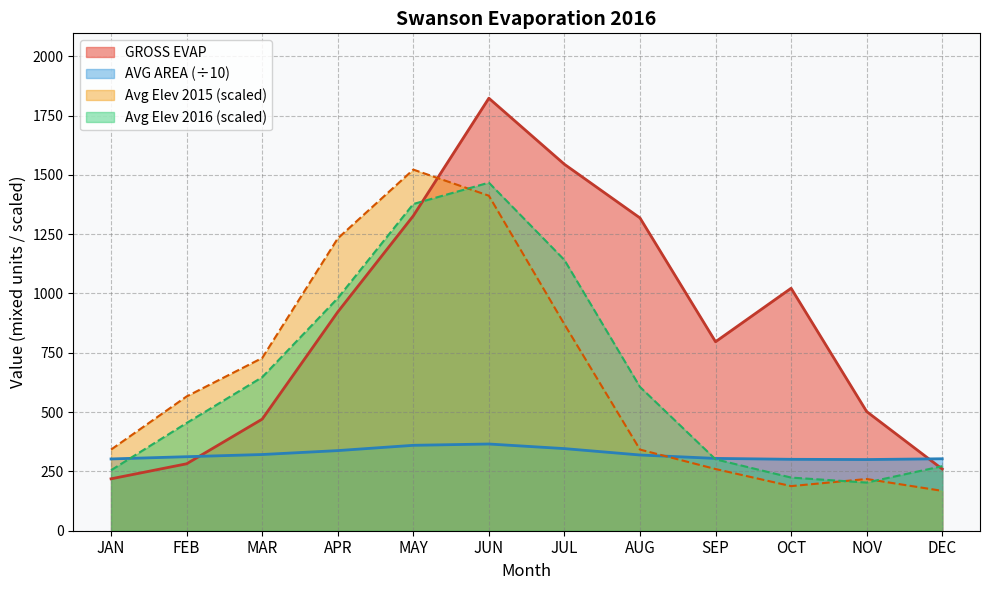

What is the label of the 8th point from the right?

MAY